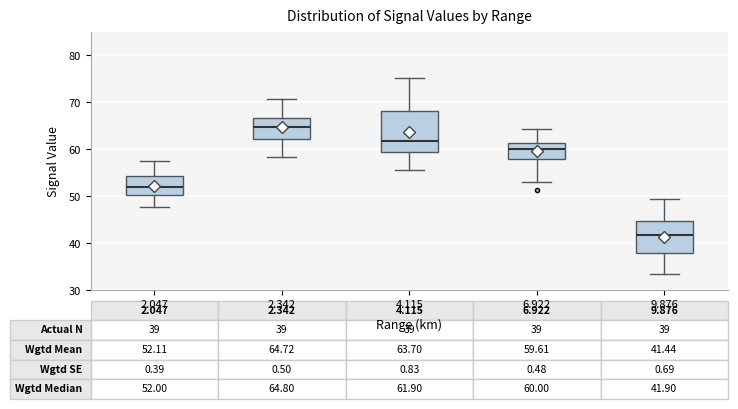

Which box has the lowest median line?

9.876